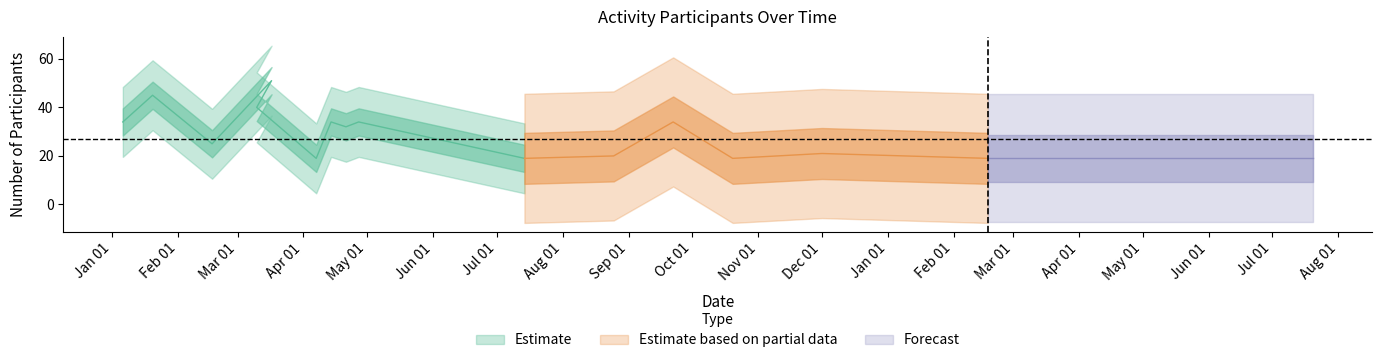

Which category has the highest value across all series?

17/03/2018